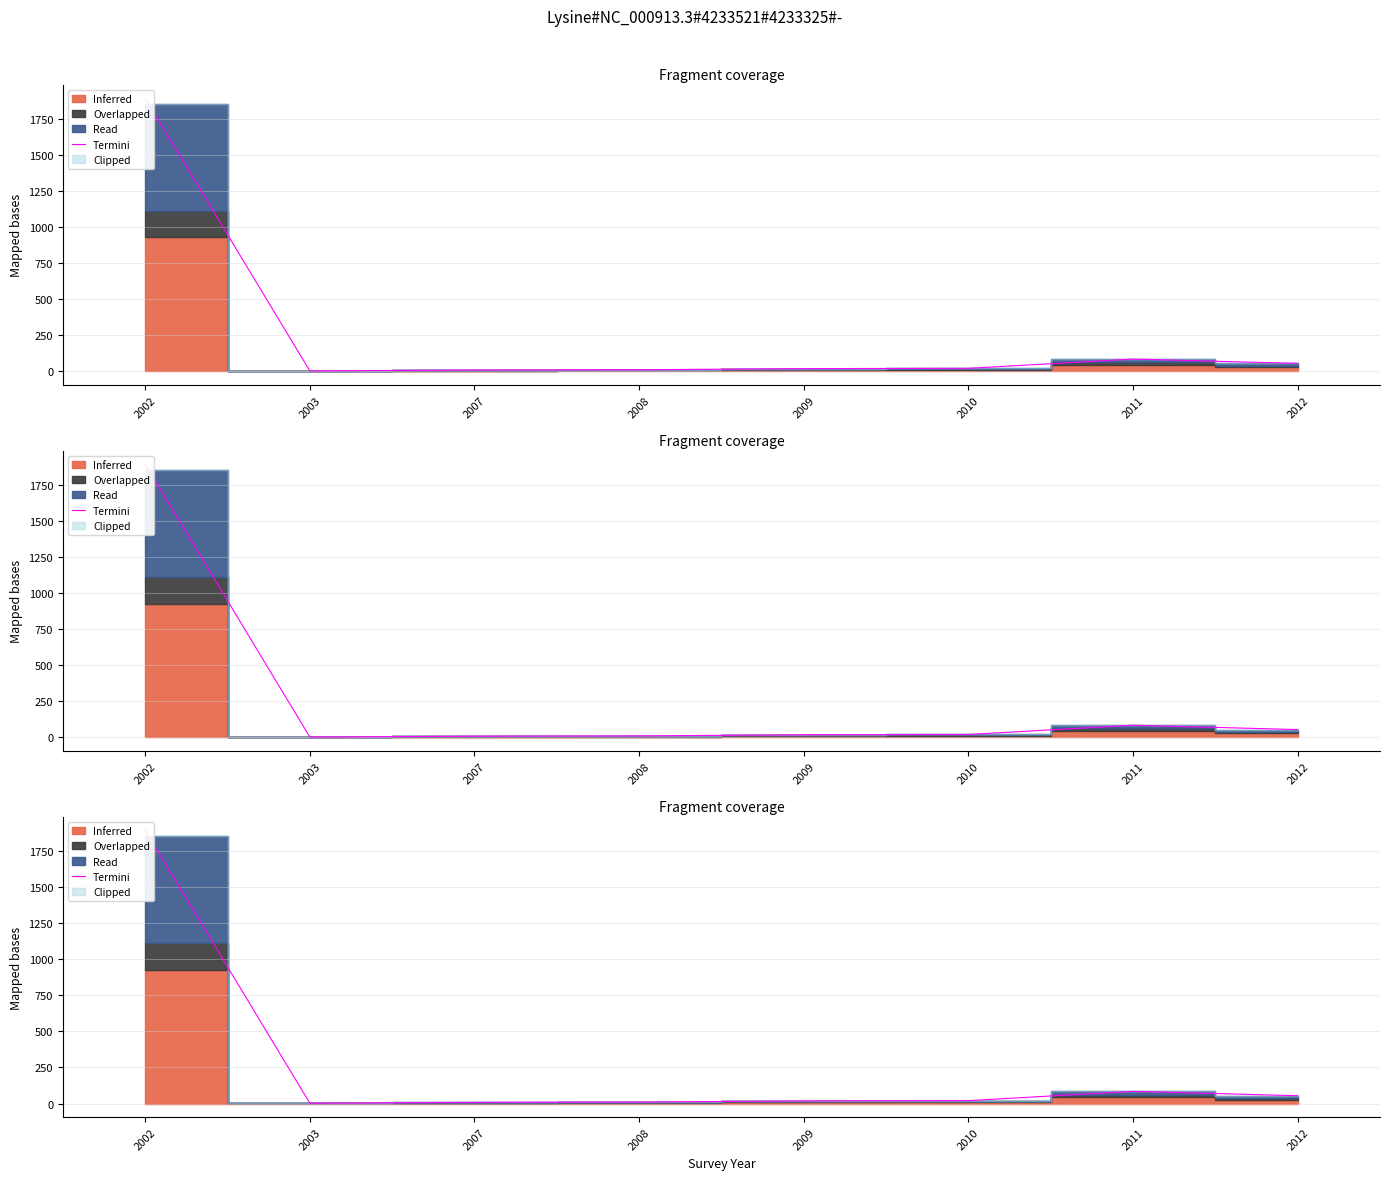

How many lines are shown in the chart?

1